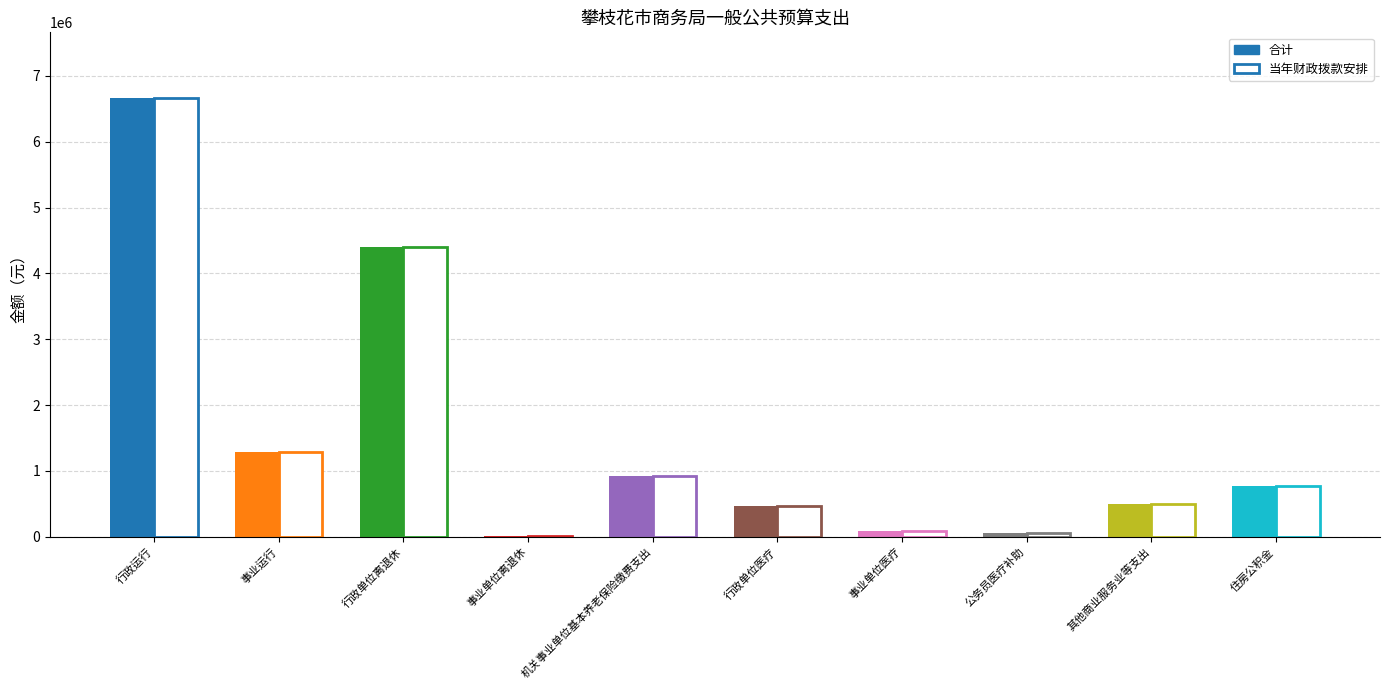

Which series changed the most between 行政单位离退休 and 公务员医疗补助?

合计